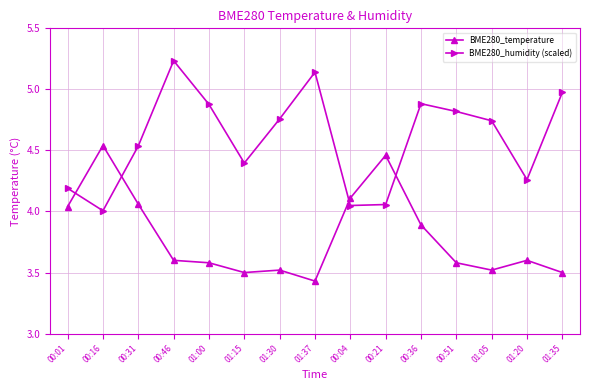

What position from the left is 01:00?

5